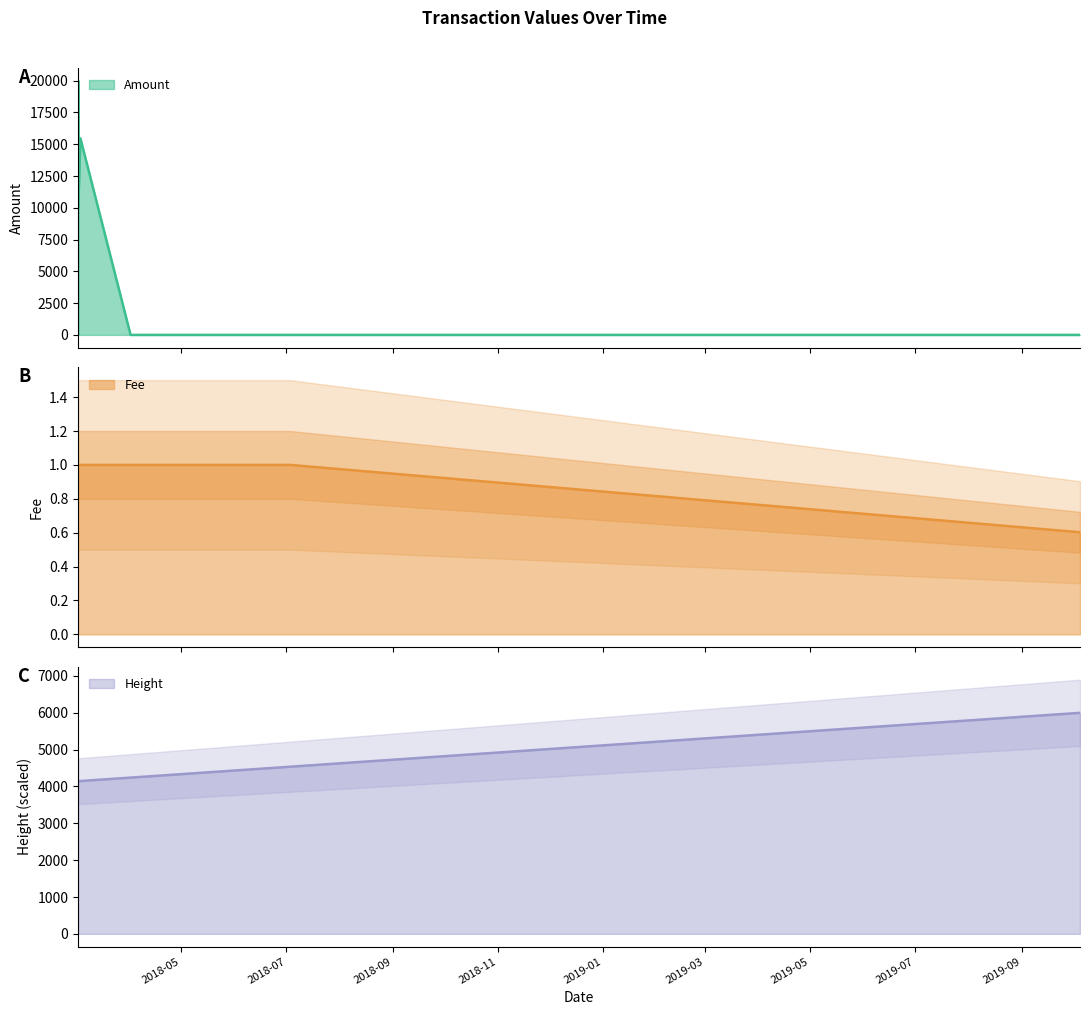

Which category has the highest value across all series?

2018-03-02 03:18:43